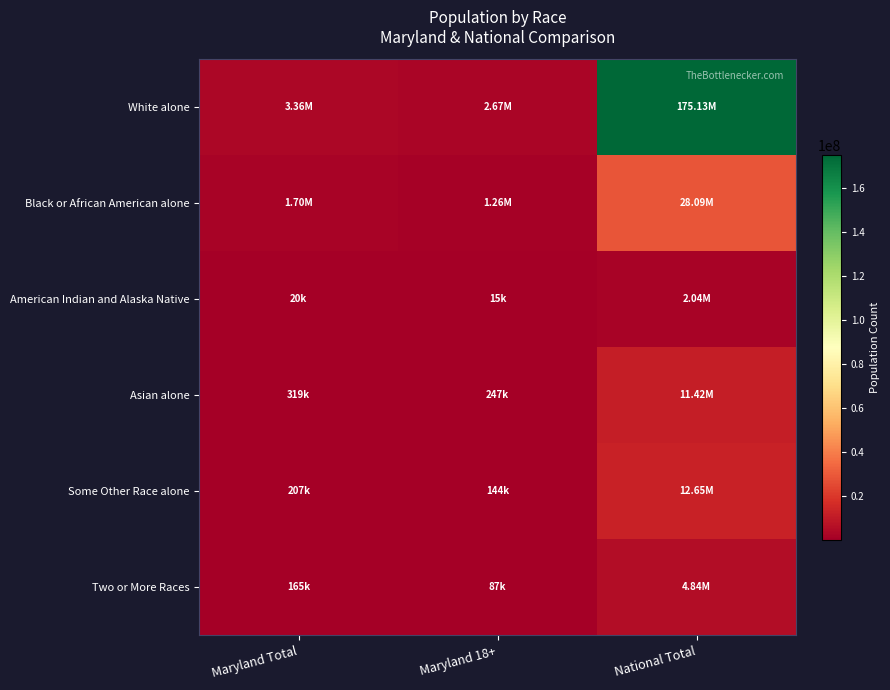

At how many categories does at least one series exceed 118054239?

1